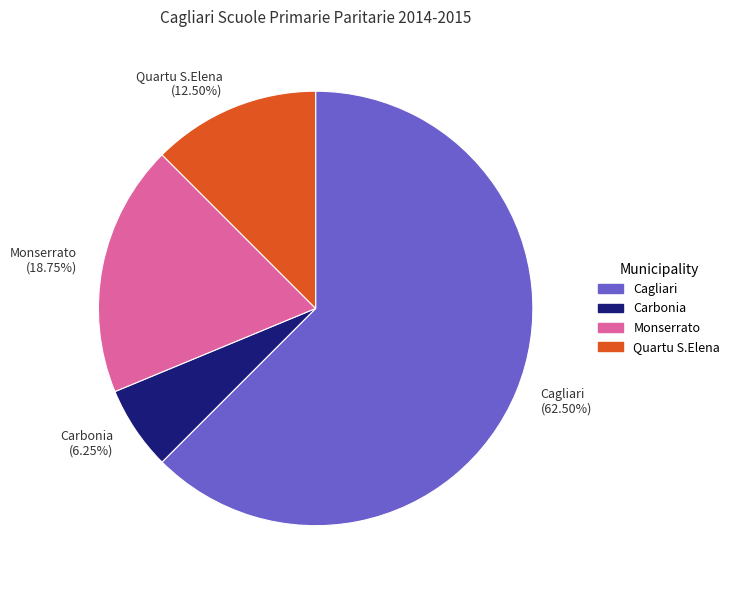

Does any single category account for the majority?

Yes